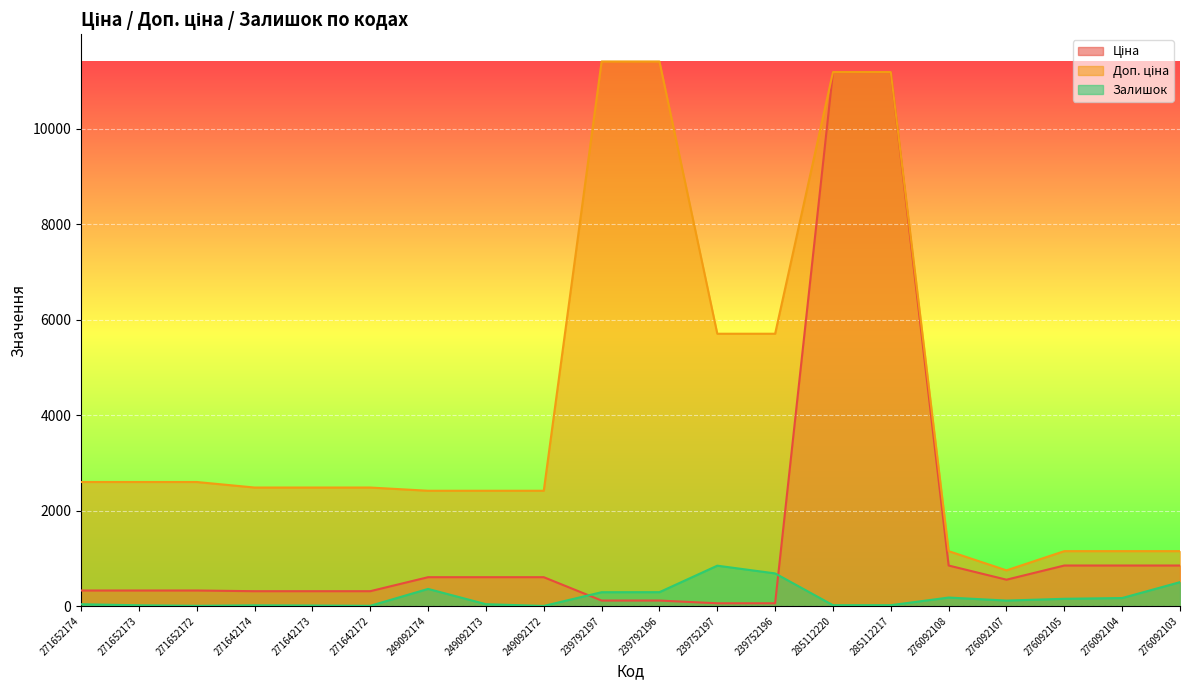

What is the value of the Доп. ціна point at the 15th from the left?

11188.2